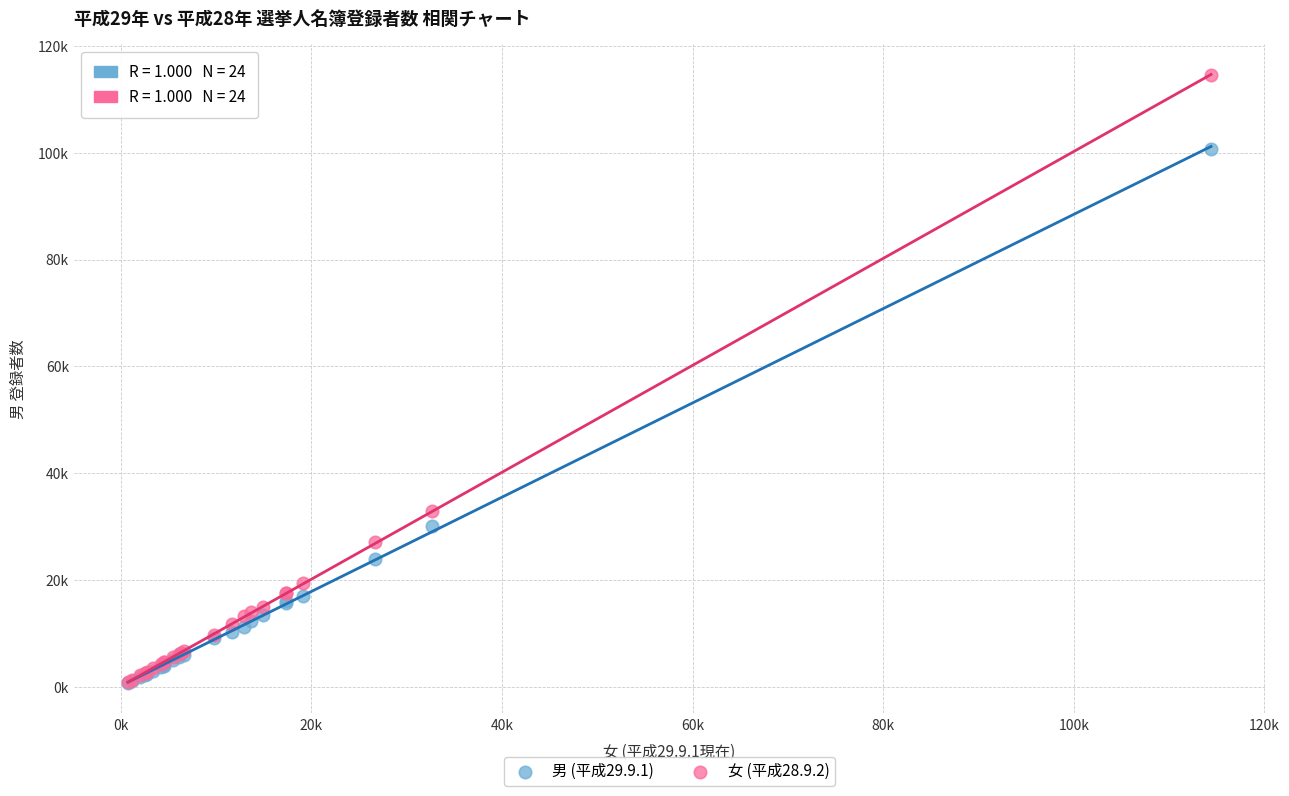

What are all the series names shown in the legend?

男 (平成29.9.1), 女 (平成28.9.2)